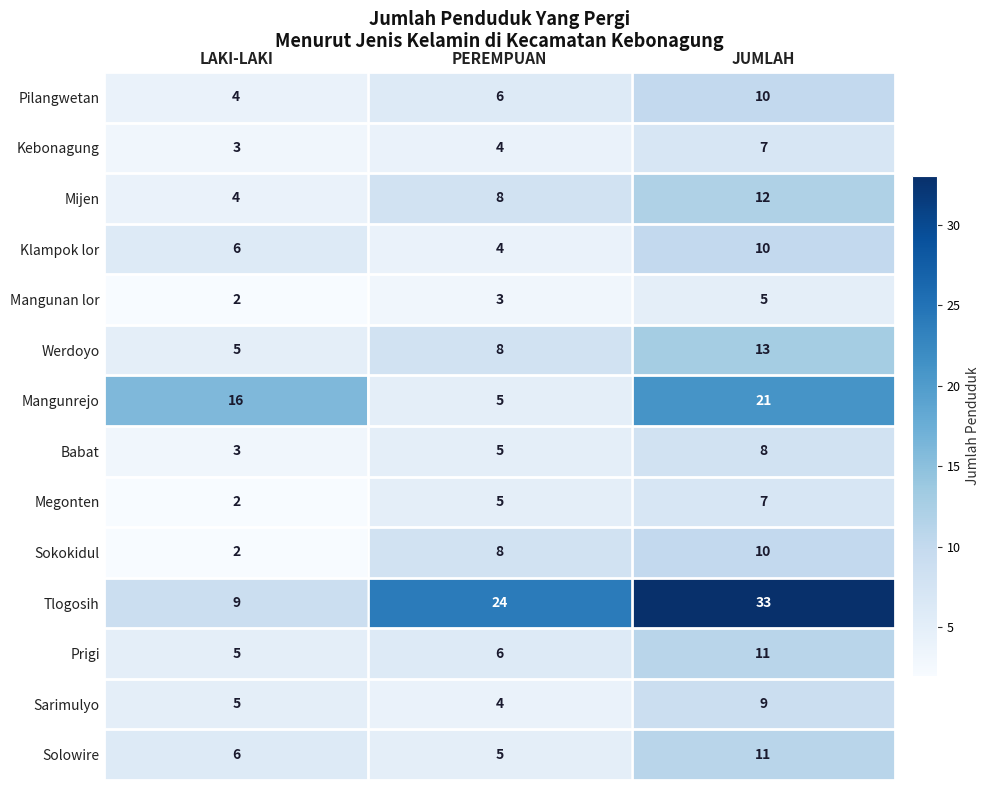

What is the average value of the Pilangwetan series?

7